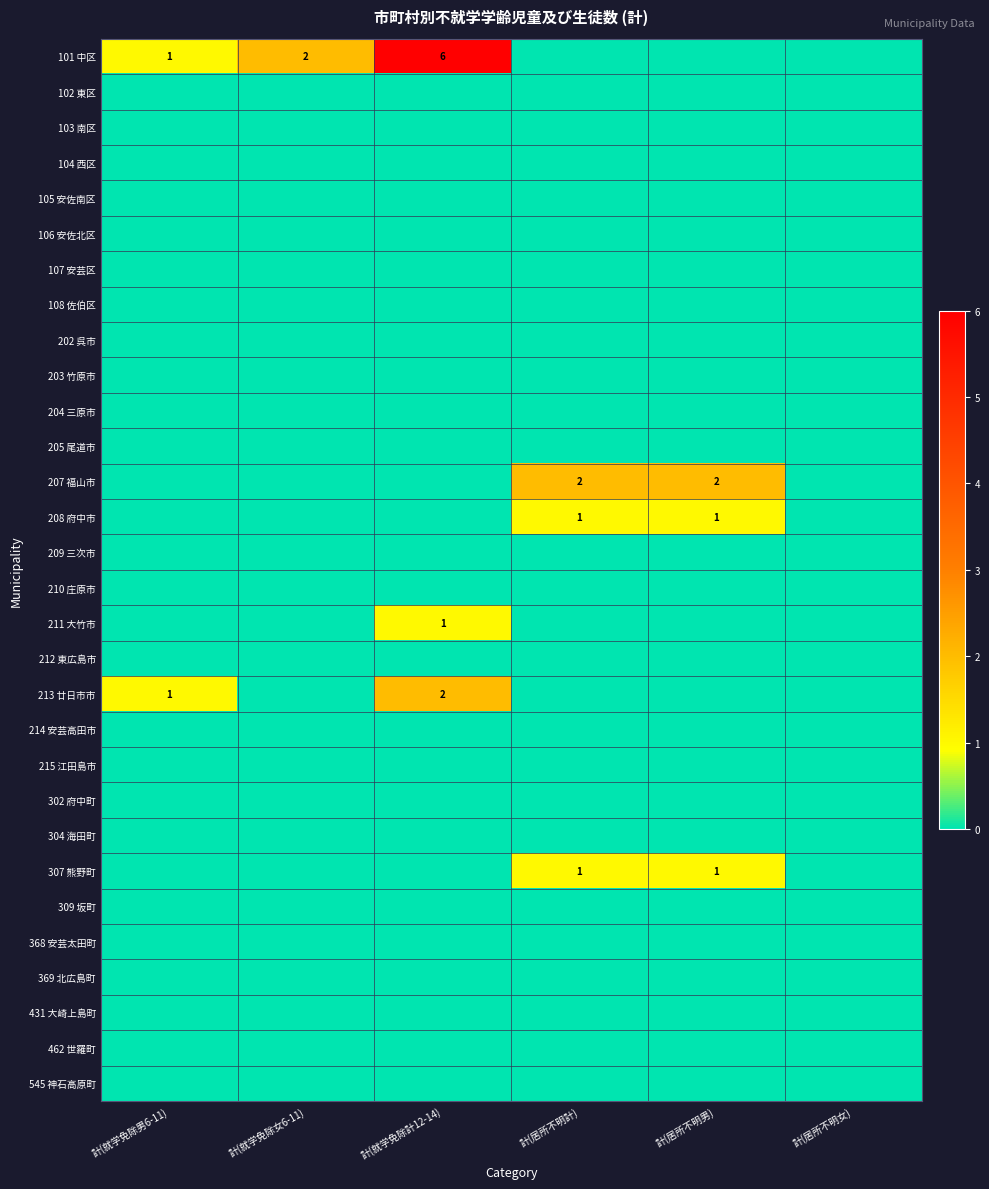

True or false: 208 府中市 has a value of 1 at 計(居所不明男).

True